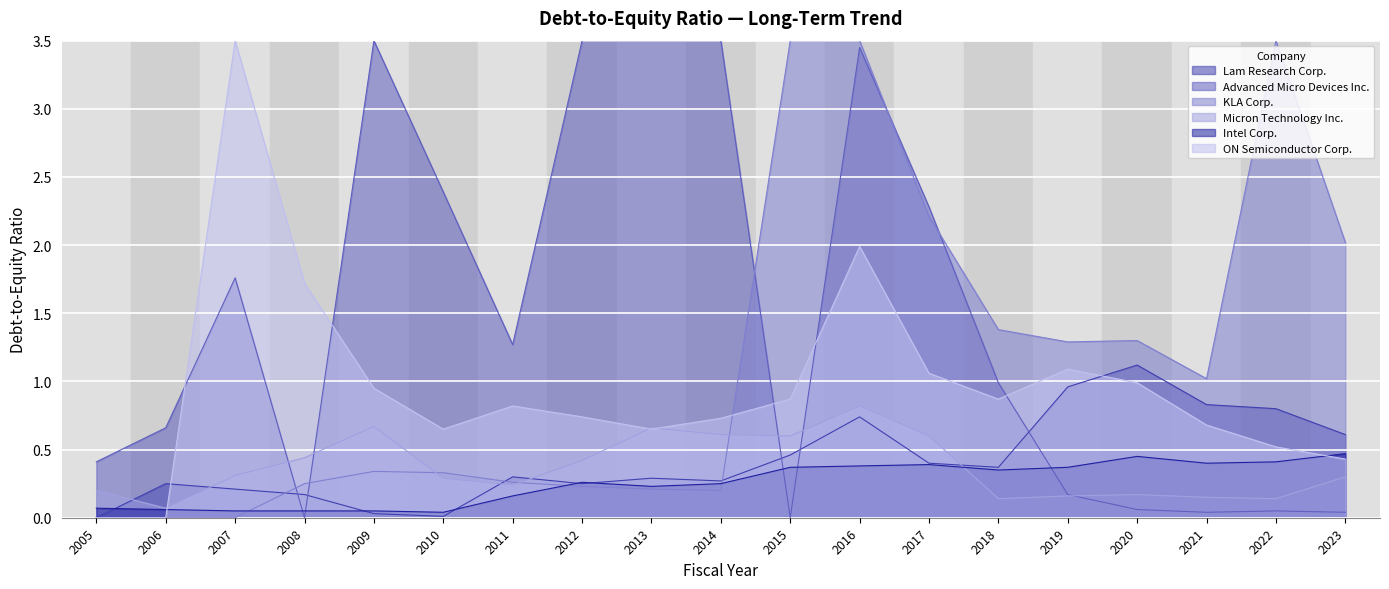

Which series has the widest spread of values?

Lam Research Corp.